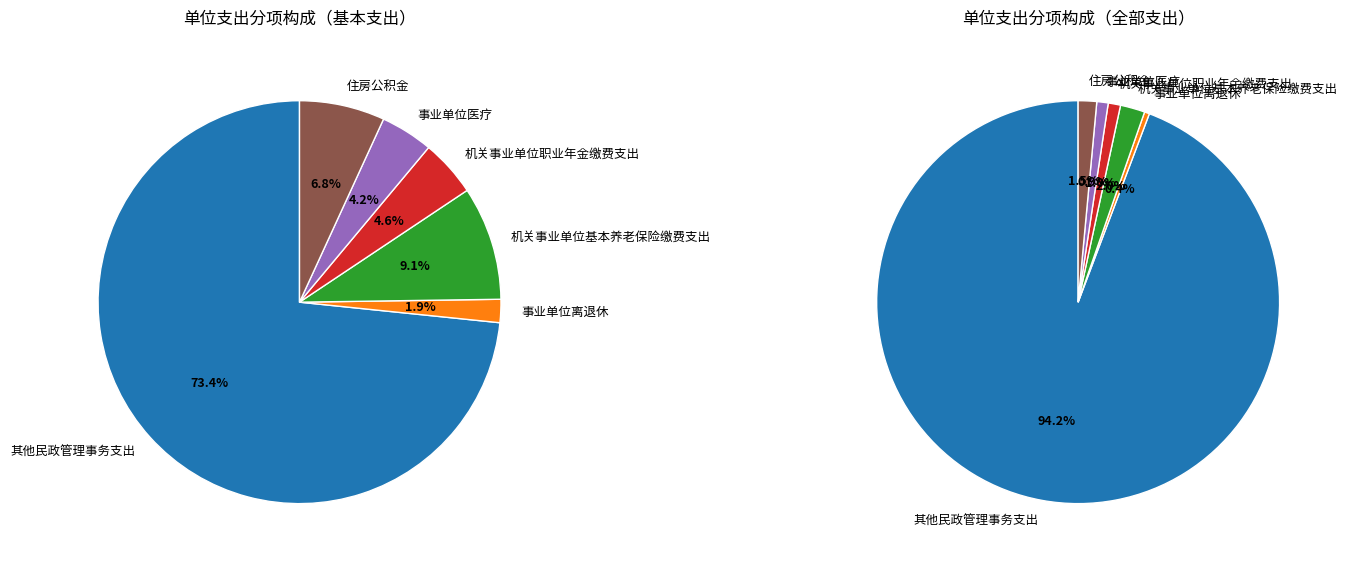

To the nearest percent, what is the difference between the largest and smallest slice percentages?

94%